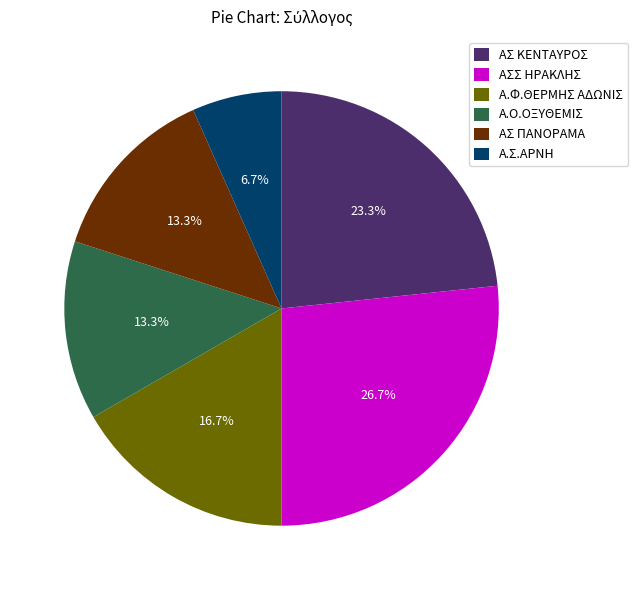

Which slice is the largest?

ΑΣΣ ΗΡΑΚΛΗΣ